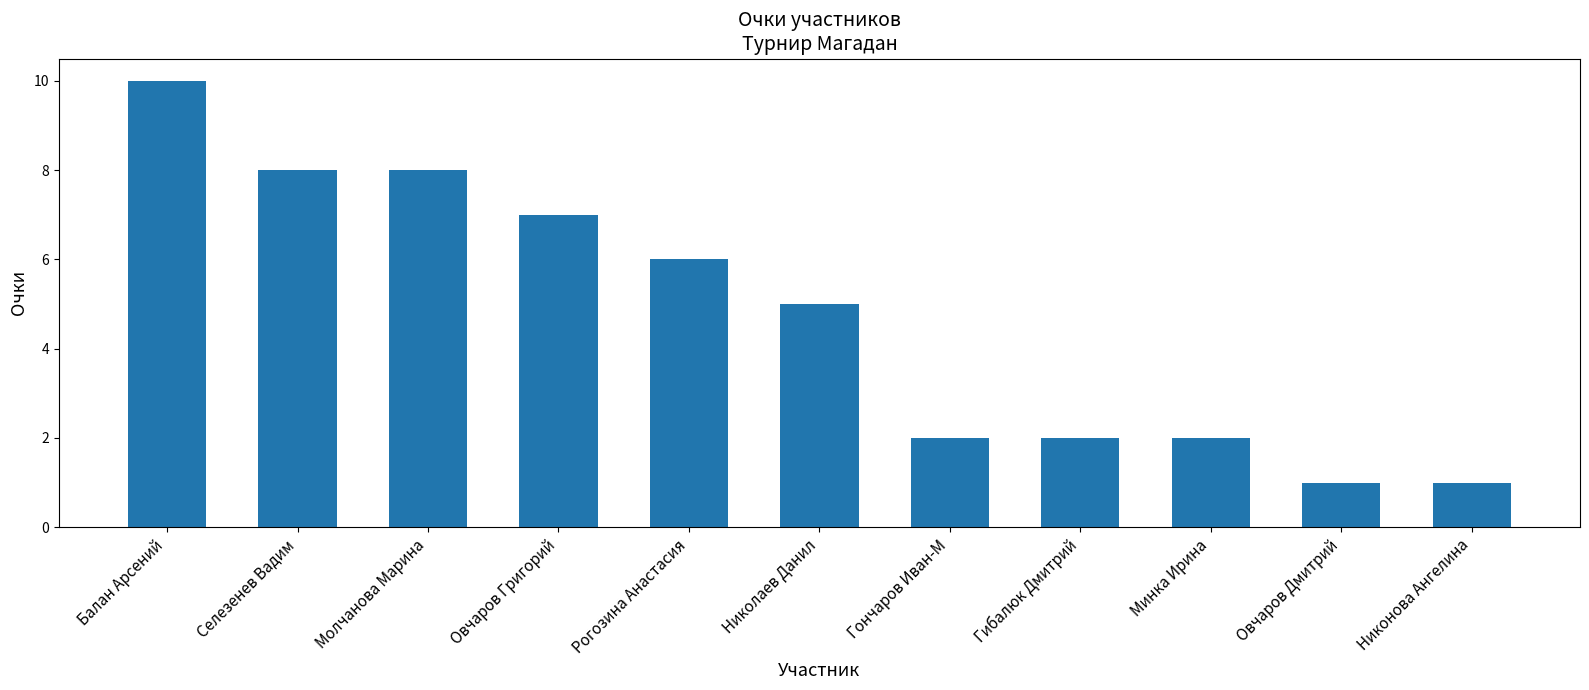

Count the values in the range 2 to 8.

8